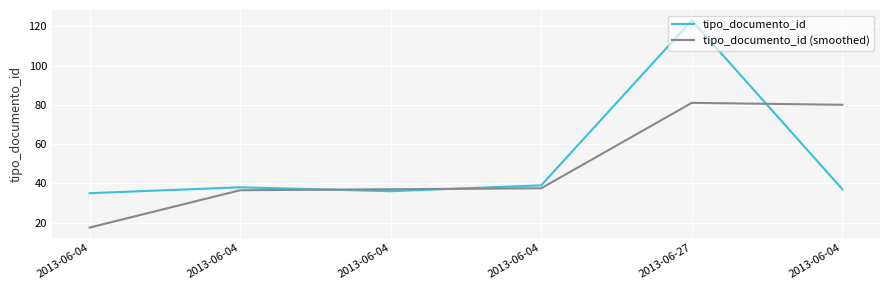

Rank the series by their average value, from highest to lowest.

tipo_documento_id, tipo_documento_id (smoothed)